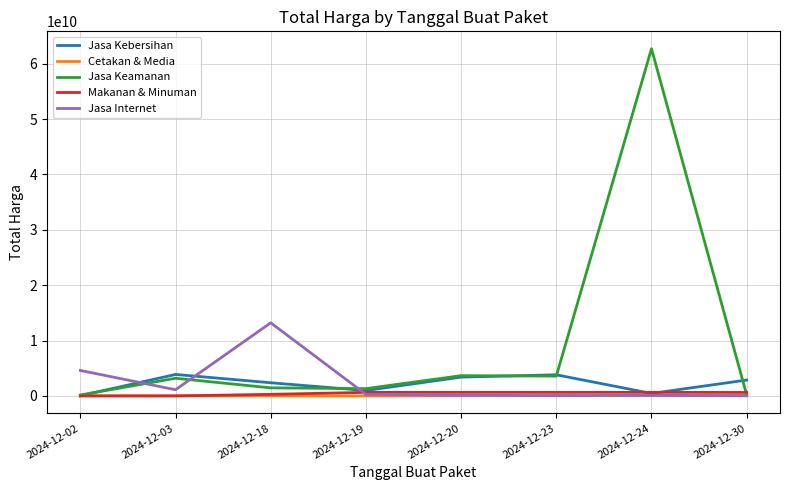

Where is Jasa Kebersihan nearest to the value 1973836800?

2024-12-18